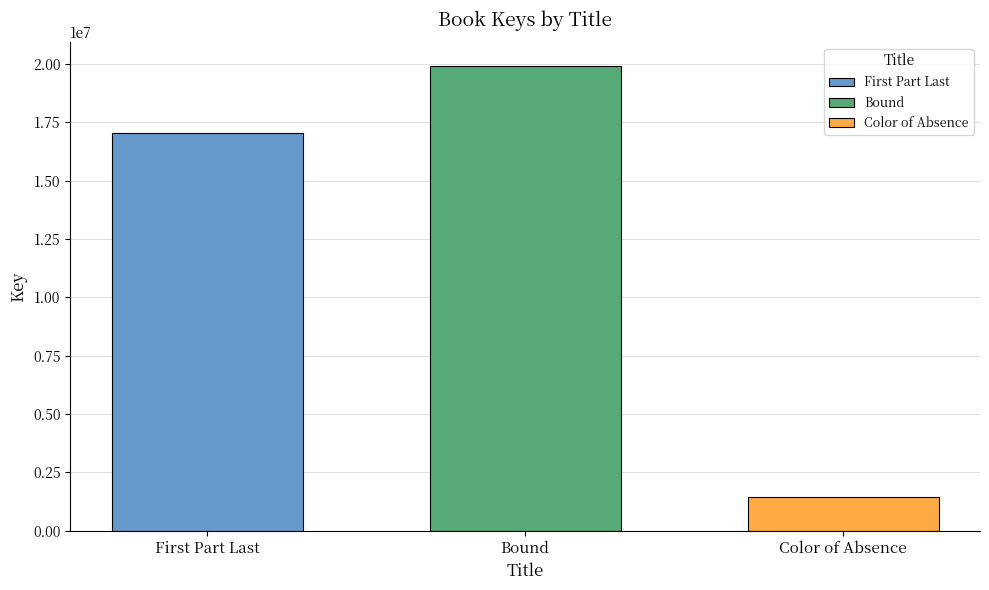

The Bound series shows 6304880 at Bound. True or false?

False